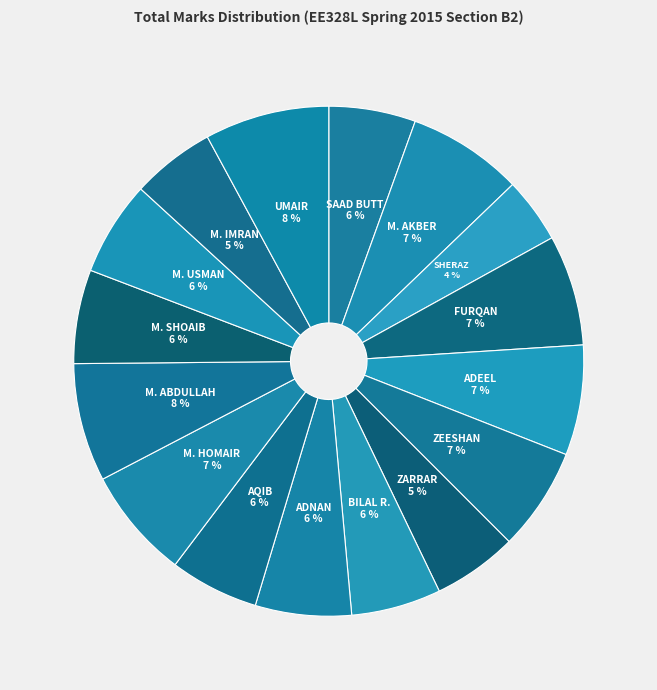

How many segments does this pie chart have?

16